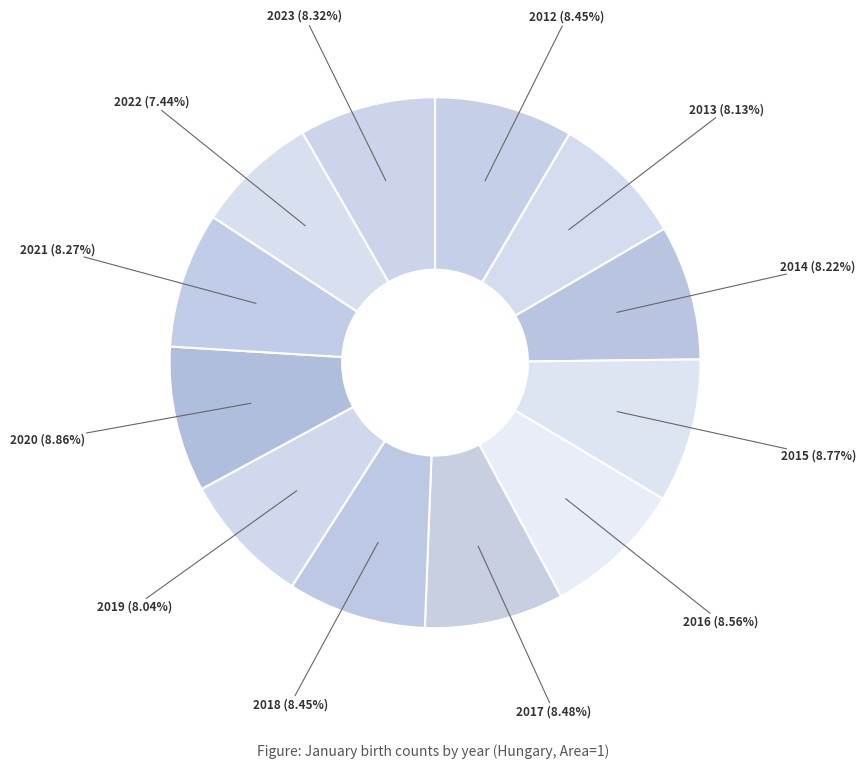

How many segments does this pie chart have?

12